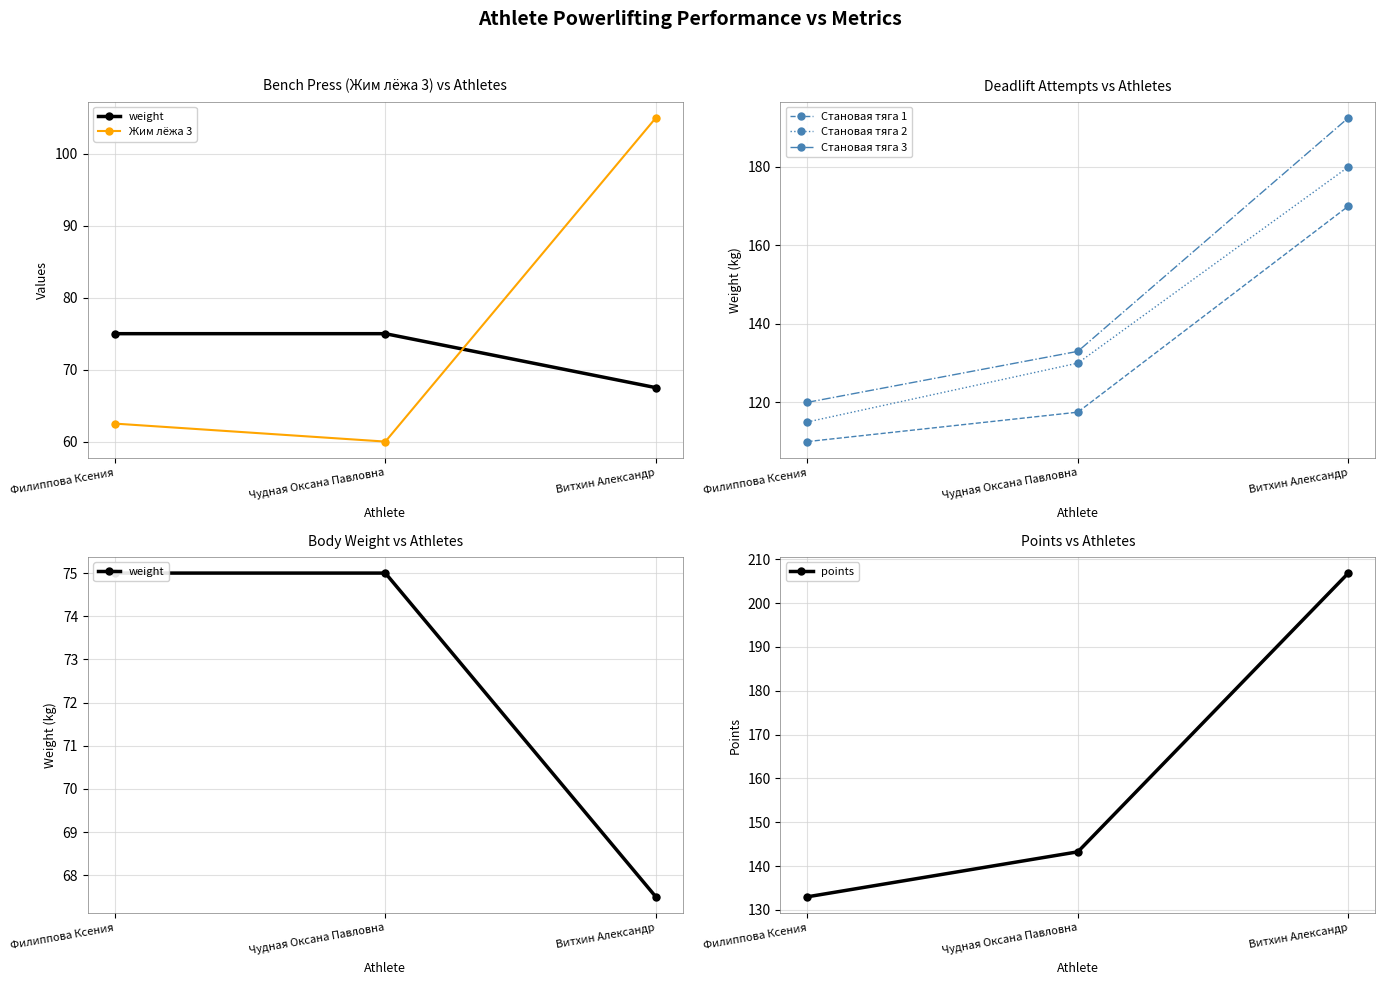

Which series has the largest total across all categories?

points